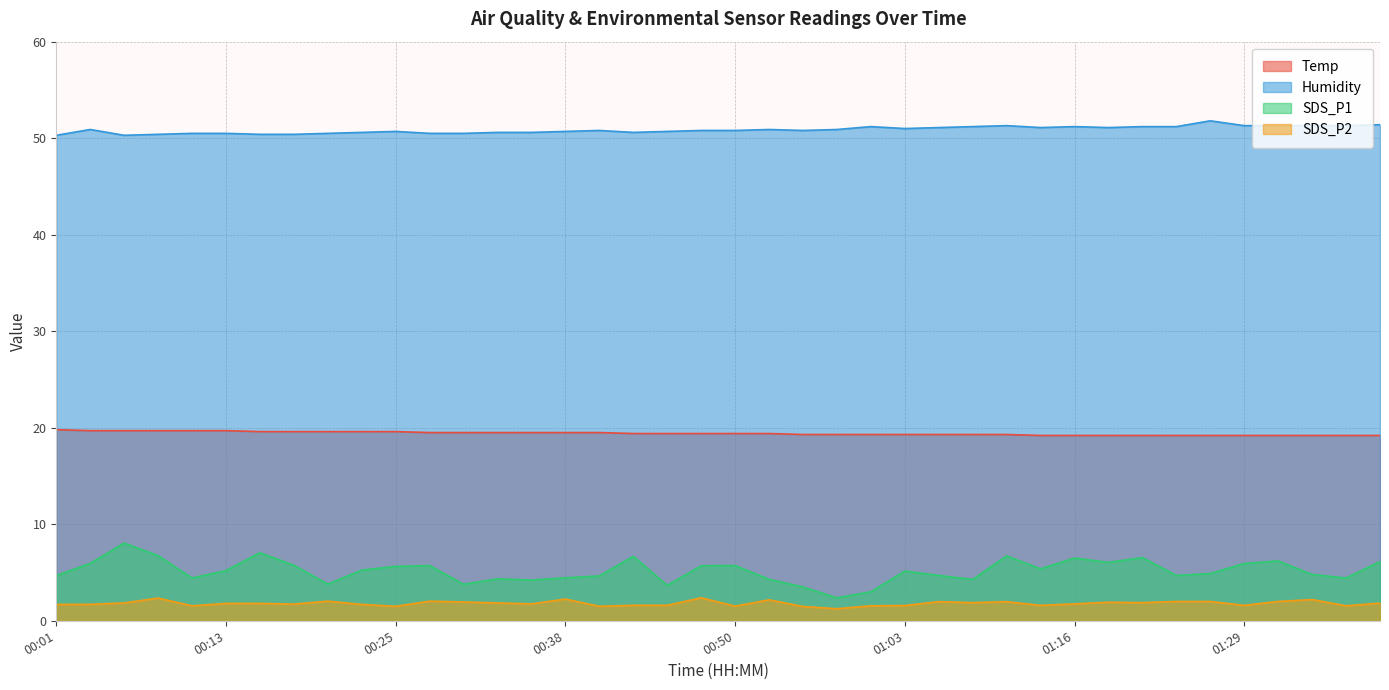

Which category has the highest value across all series?

01:26